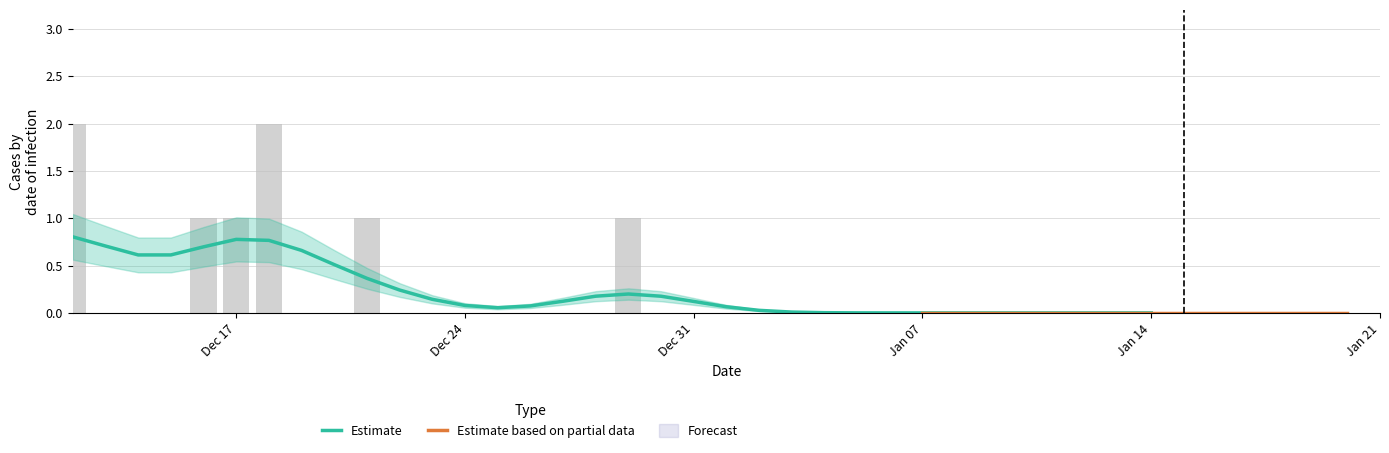

Reading left to right, list all the values displayed in this chart.

2	0	0	0	1	1	2	0	0	1	0	0	0	0	0	0	0	1	0	0	0	0	0	0	0	0	0	0	0	0	0	0	0	0	0	0	0	0	0	0